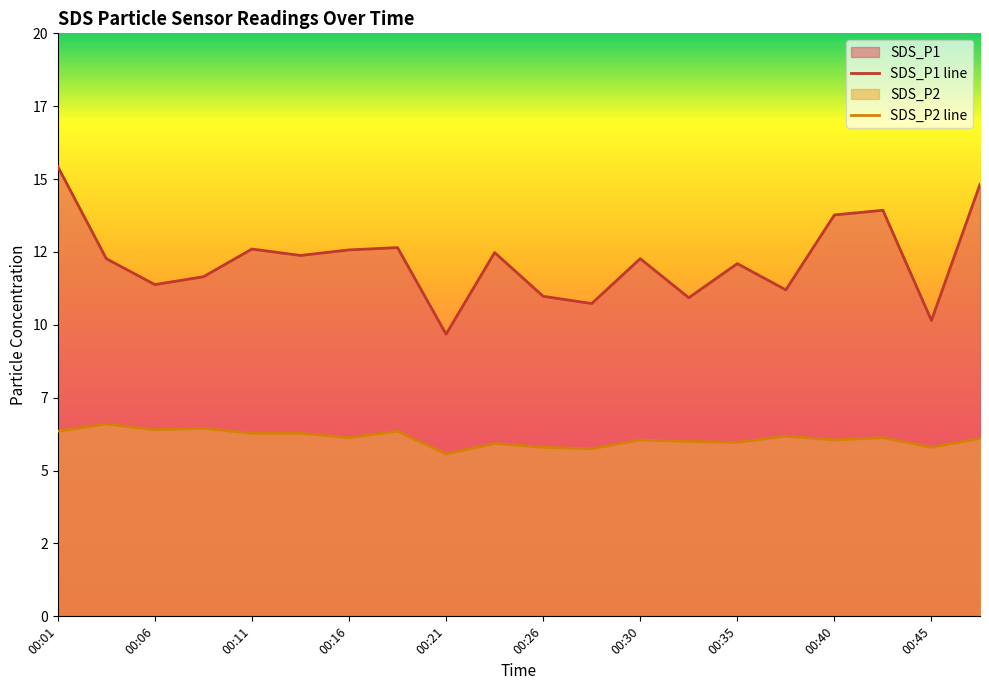

True or false: SDS_P2 has more than 0 points higher than both neighbors.

True